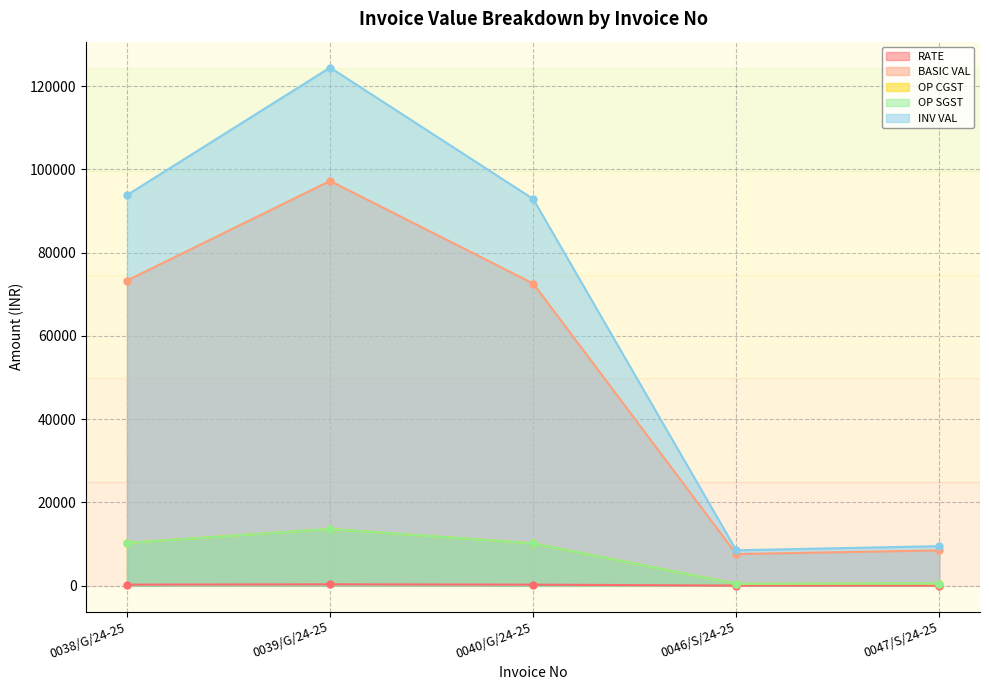

What is the label of the 4th point from the left?

0046/S/24-25